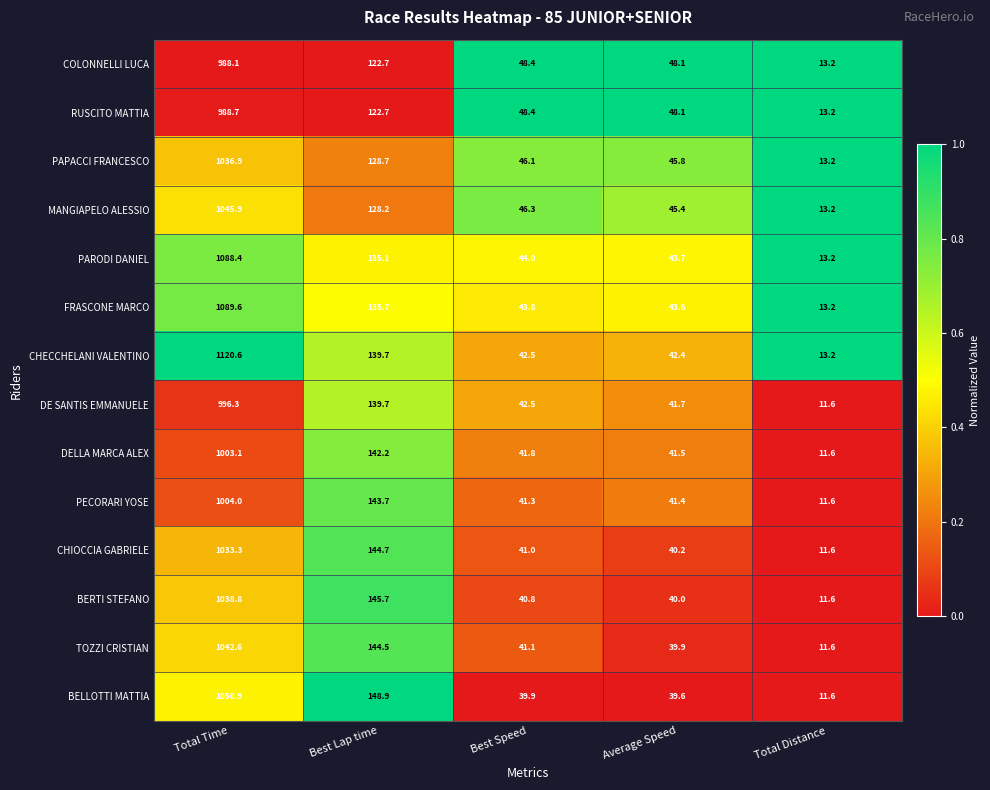

Which series changed the most between Total Time and Average Speed?

CHECCHELANI VALENTINO